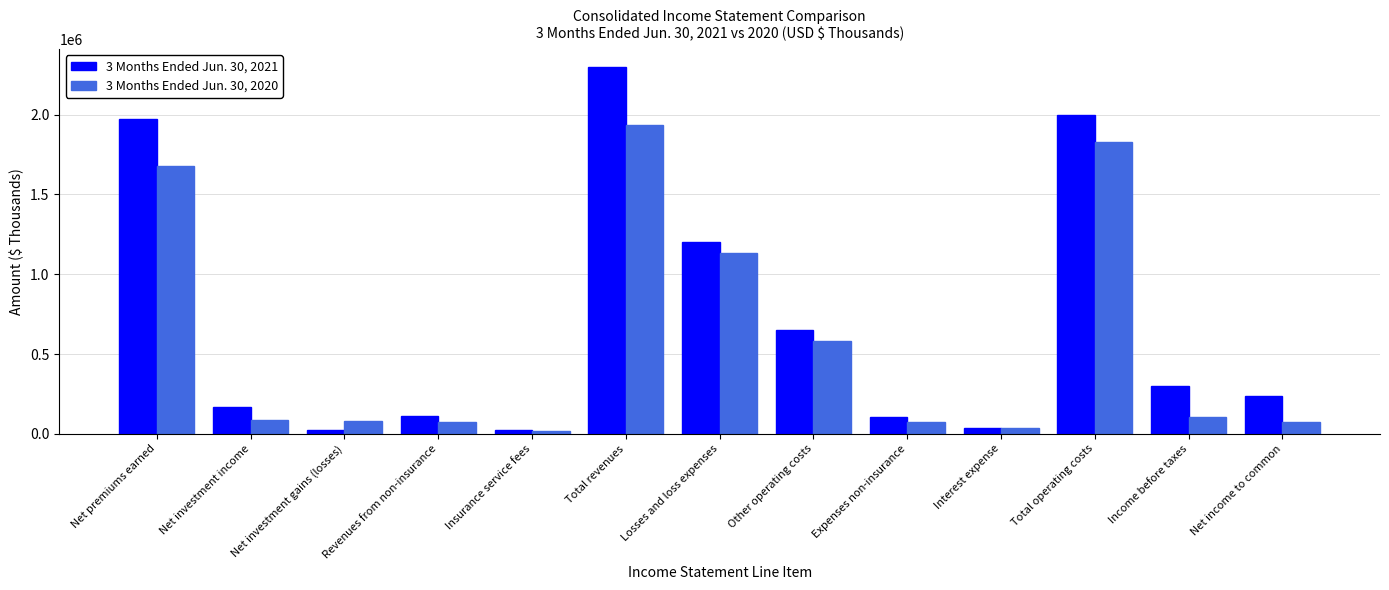

What is the difference between the maximum and minimum values in the 3 Months Ended Jun. 30, 2021 series?

2273830